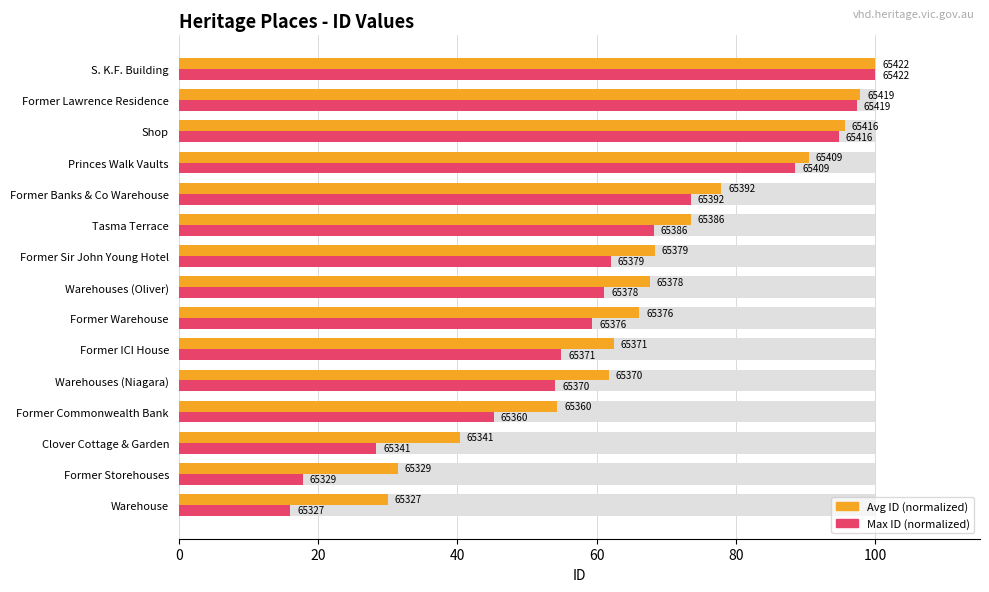

The Avg ID (normalized) series shows 31.8 at Former Banks & Co Warehouse. True or false?

False